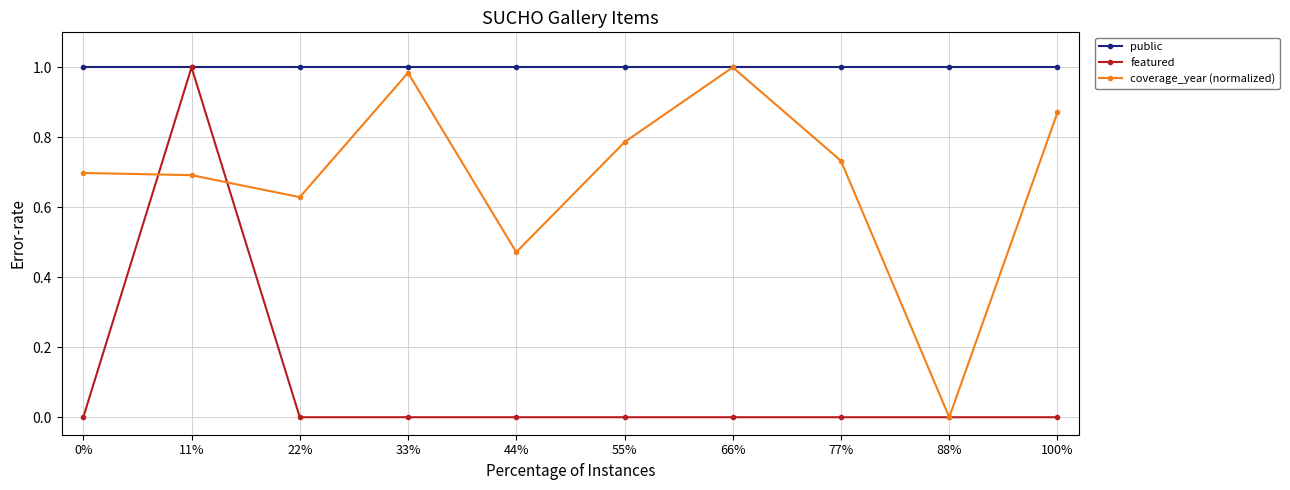

What position from the left is 11%?

2